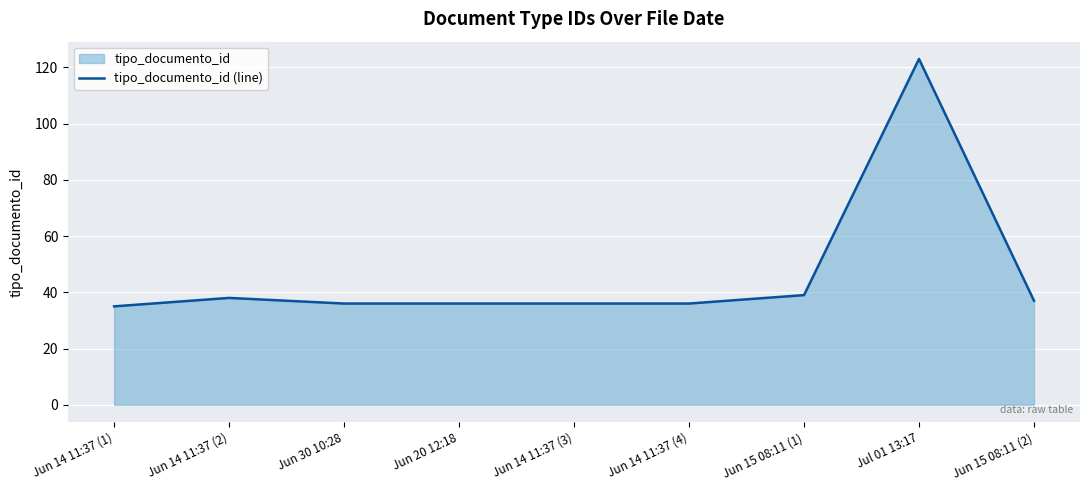

How many lines are shown in the chart?

1